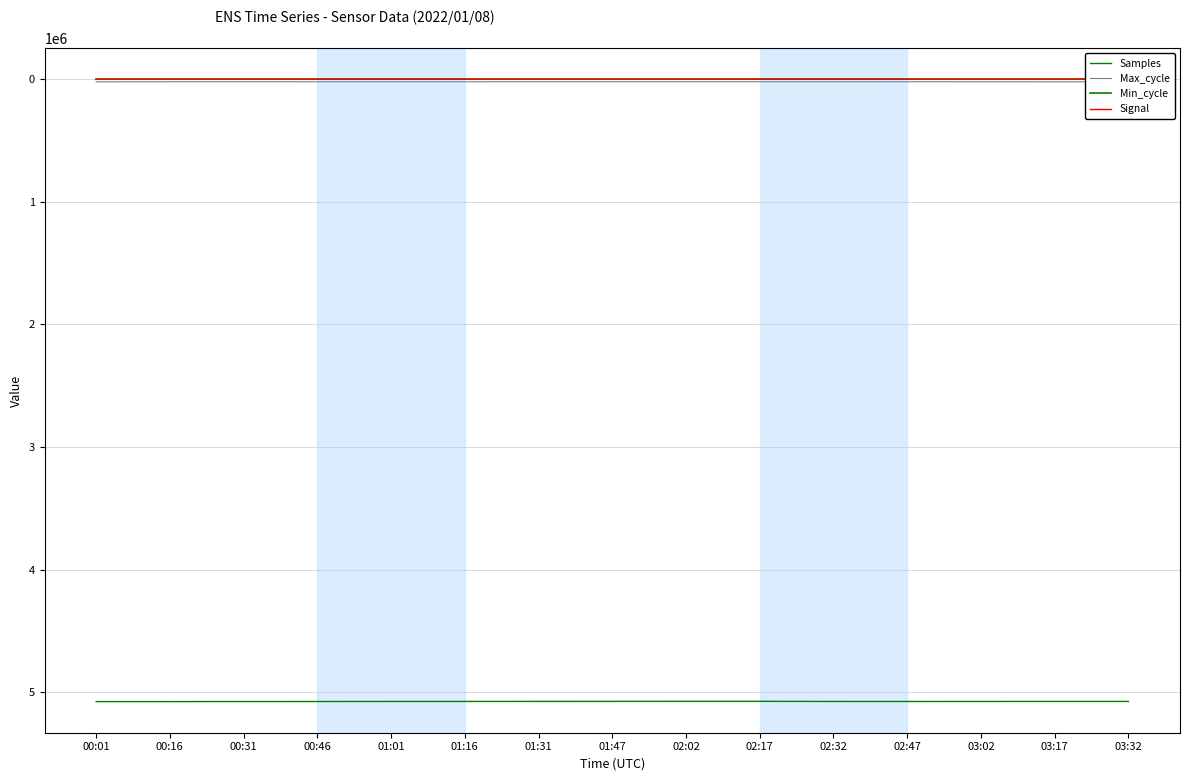

Is it true that Signal equals -17 at 00:31?

False